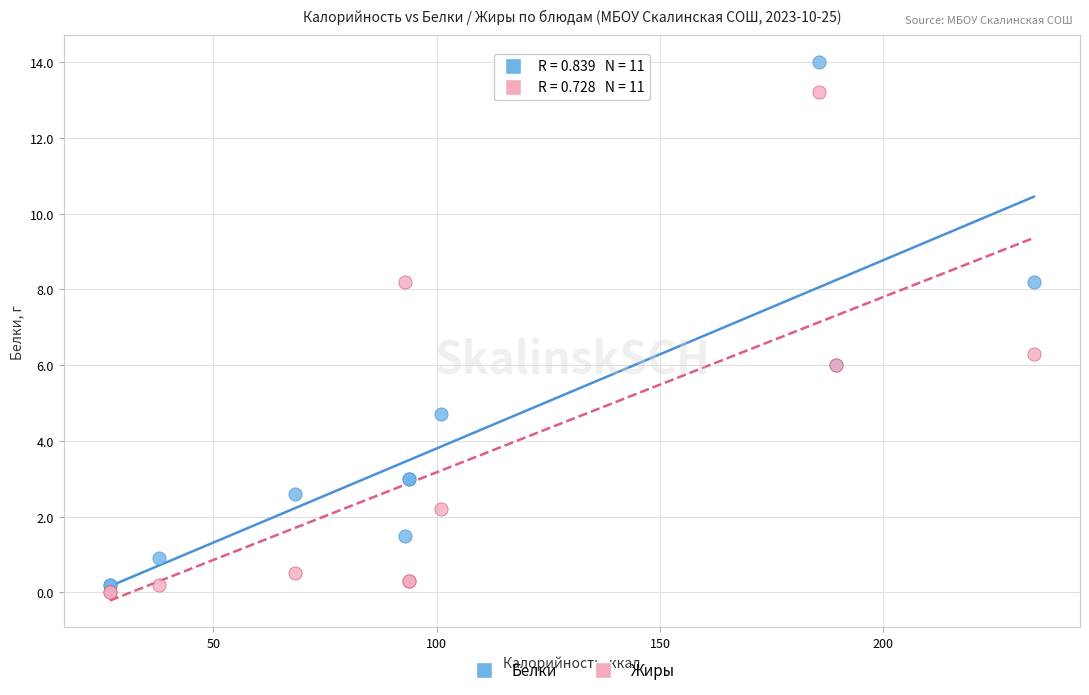

In the Белки series, what Y value is closest to 7?

6.0